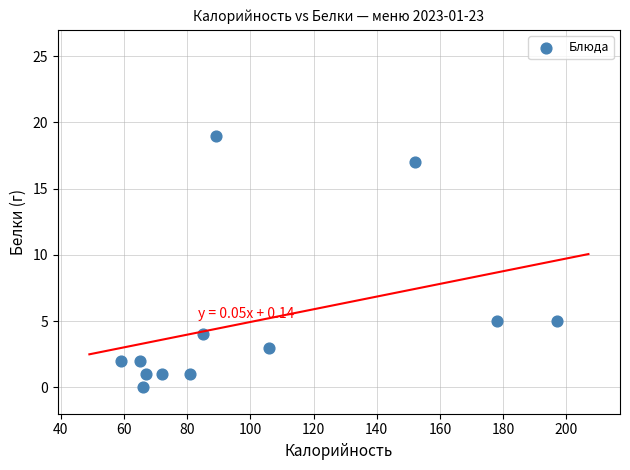

What is the average X value?

101